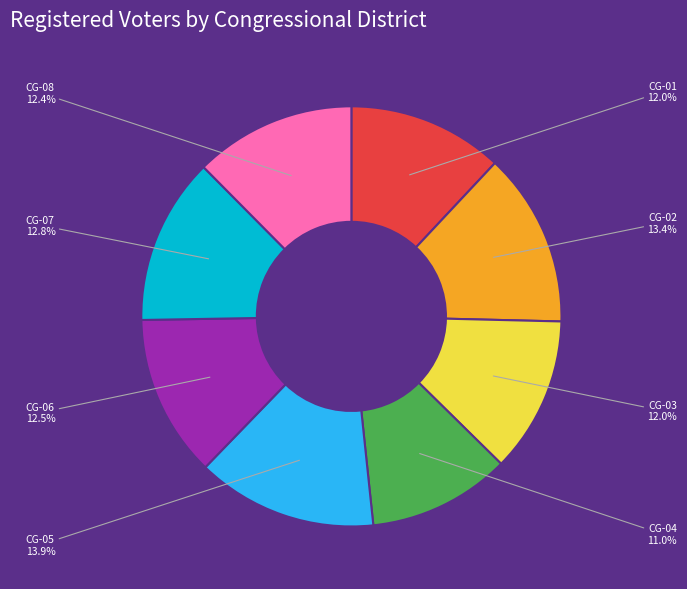

What is the smallest slice in the pie chart?

CG-04